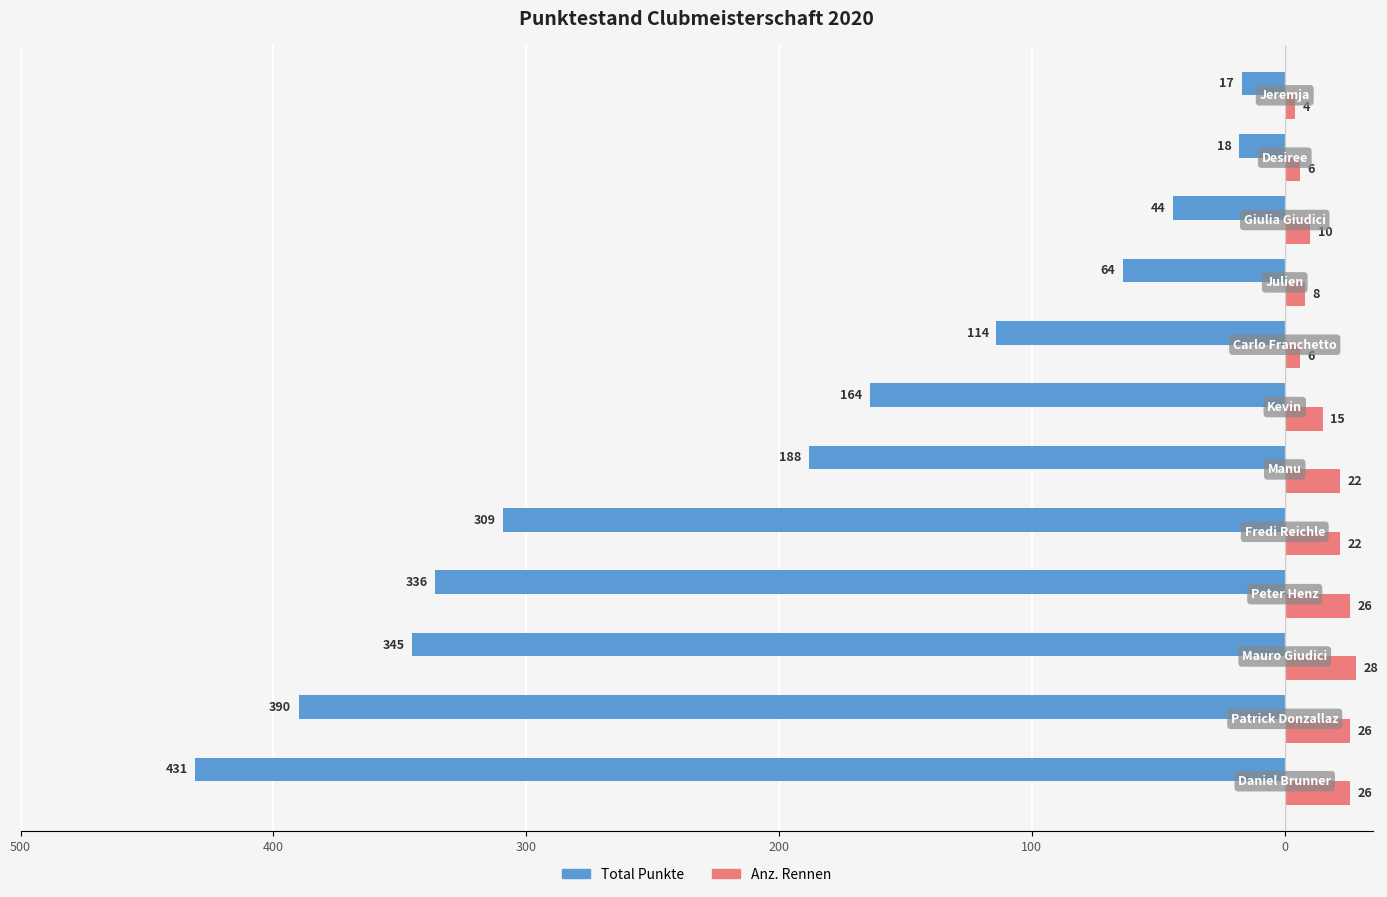

What are all the series names shown in the legend?

Total Punkte, Anz. Rennen